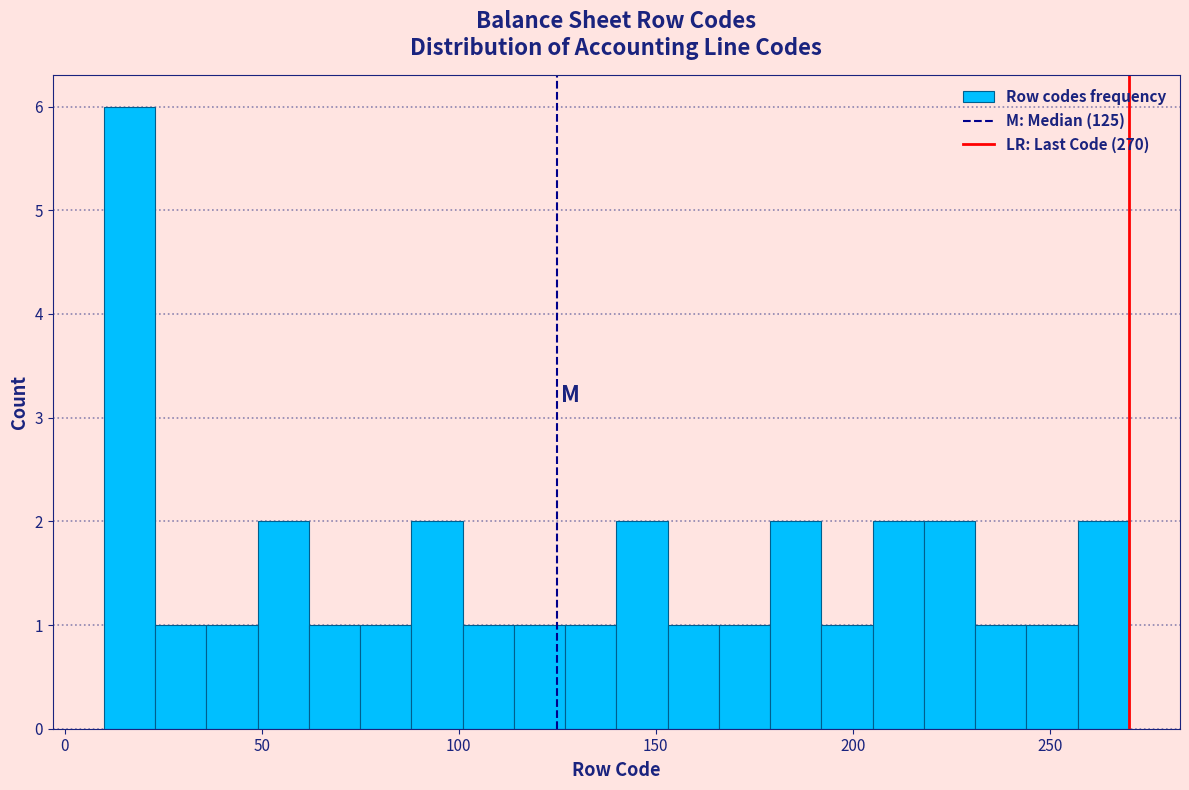

Around what value on the x-axis is the tallest bar? Give the approximate position of its centre, as read against the axis.

15